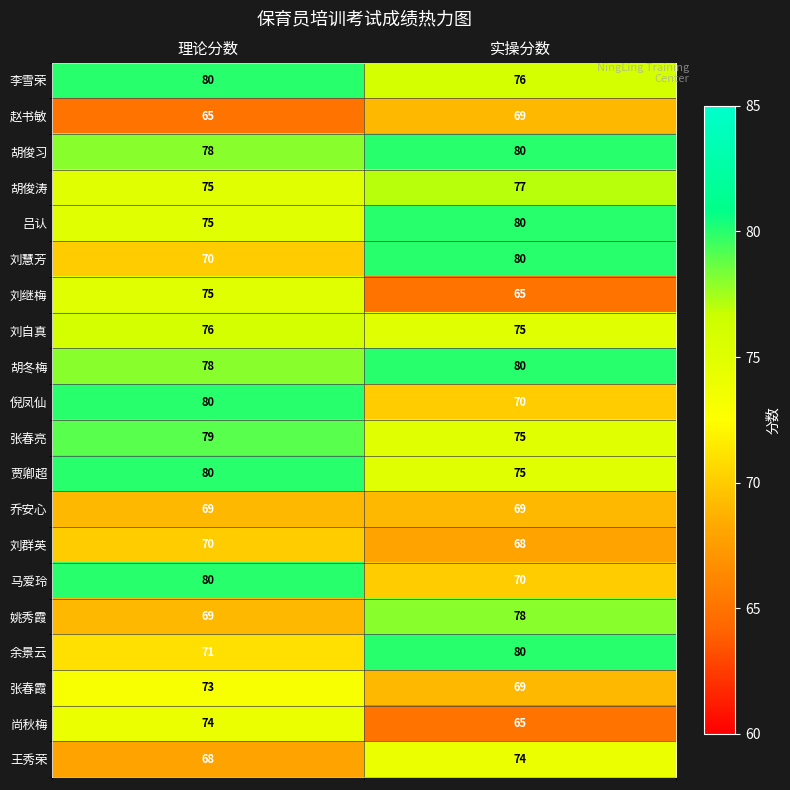

At which label is 胡俊涛 closest to 76?

理论分数